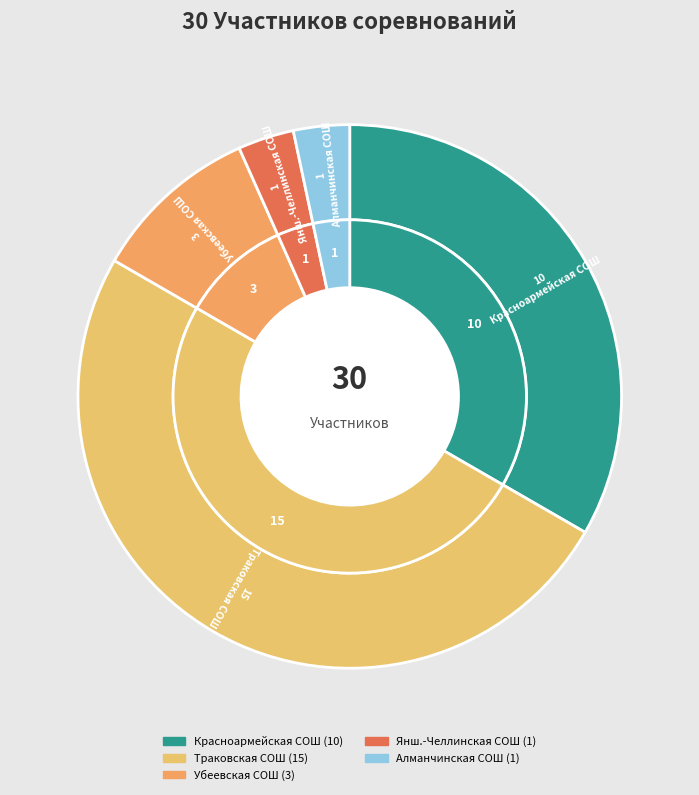

Is it true that МБОУ "Алманчинская СОШ" is 3% of the pie?

True